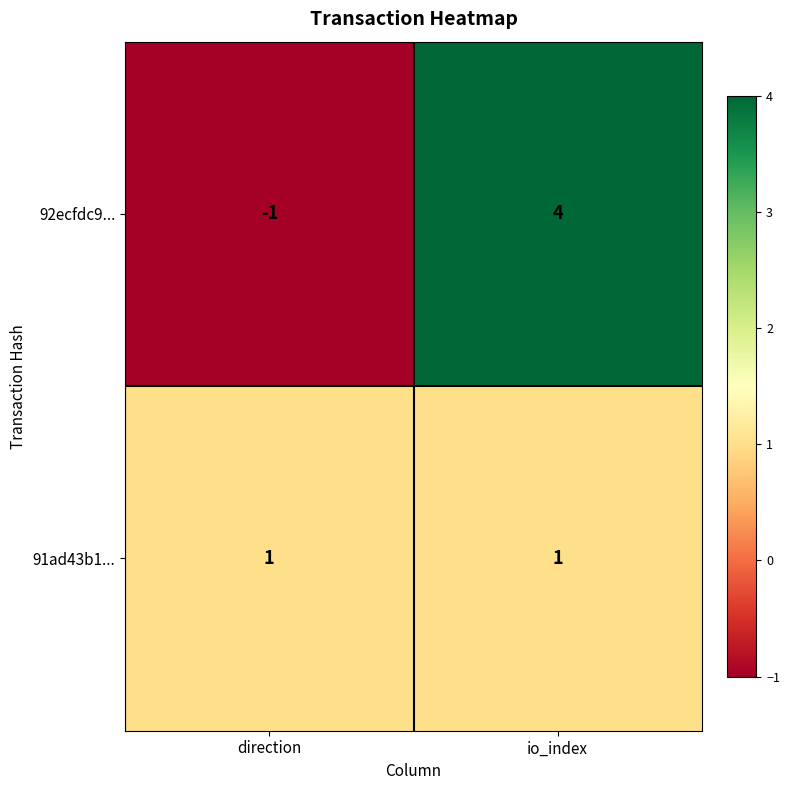

At which category is the sum across all series the highest?

io_index